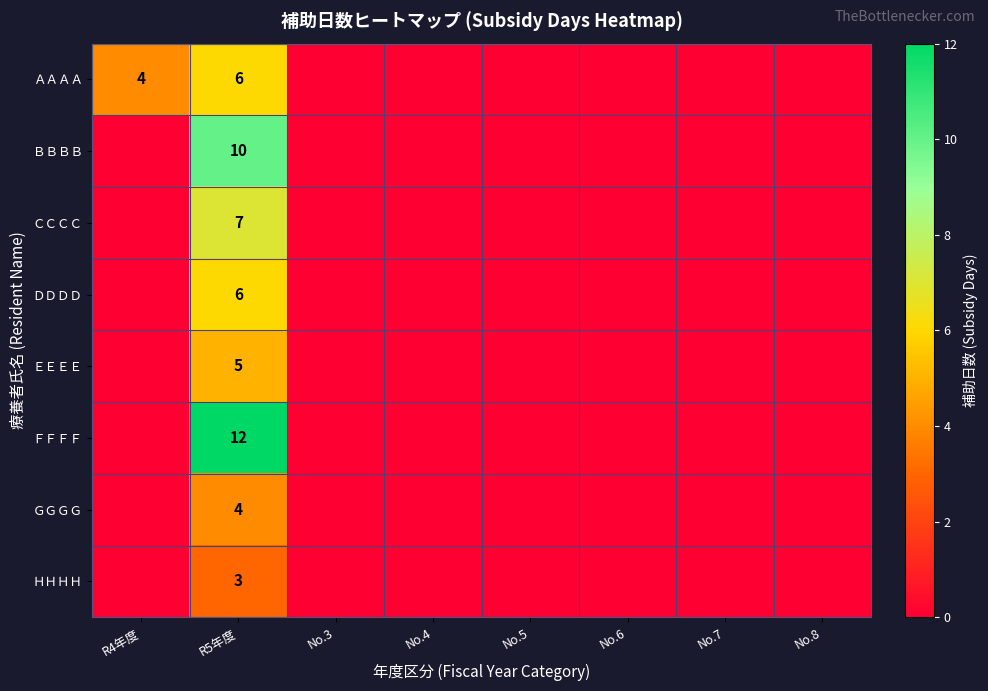

The ＡＡＡＡ series shows 6 at R5年度. True or false?

True